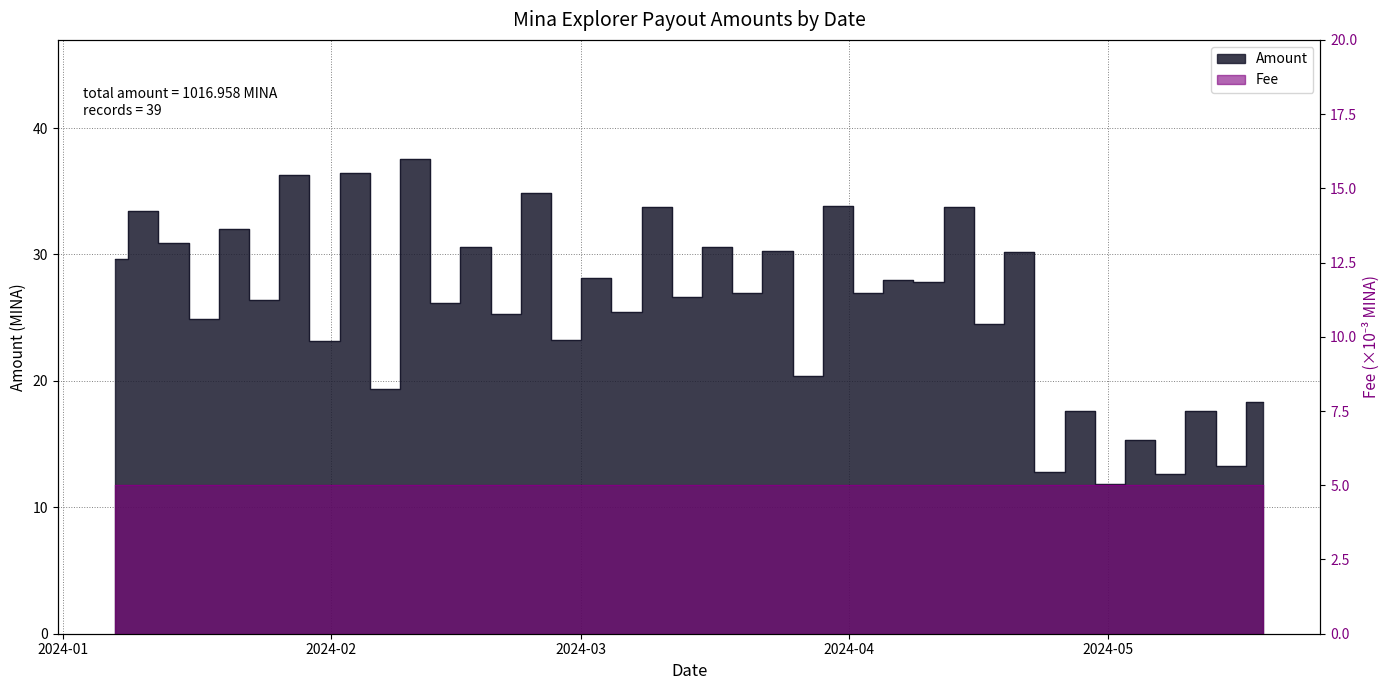

Where is the first local minimum?

2024-01-17